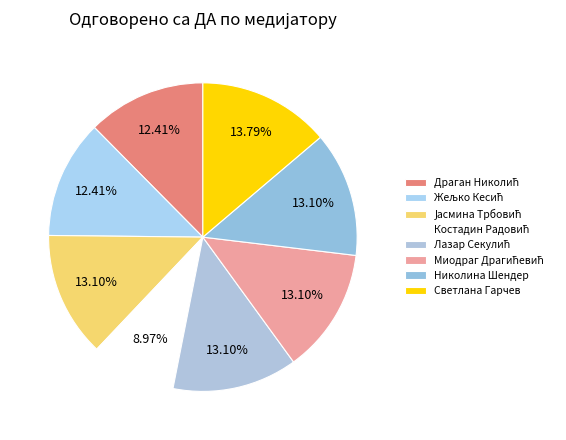

Is there a majority slice in this chart?

No